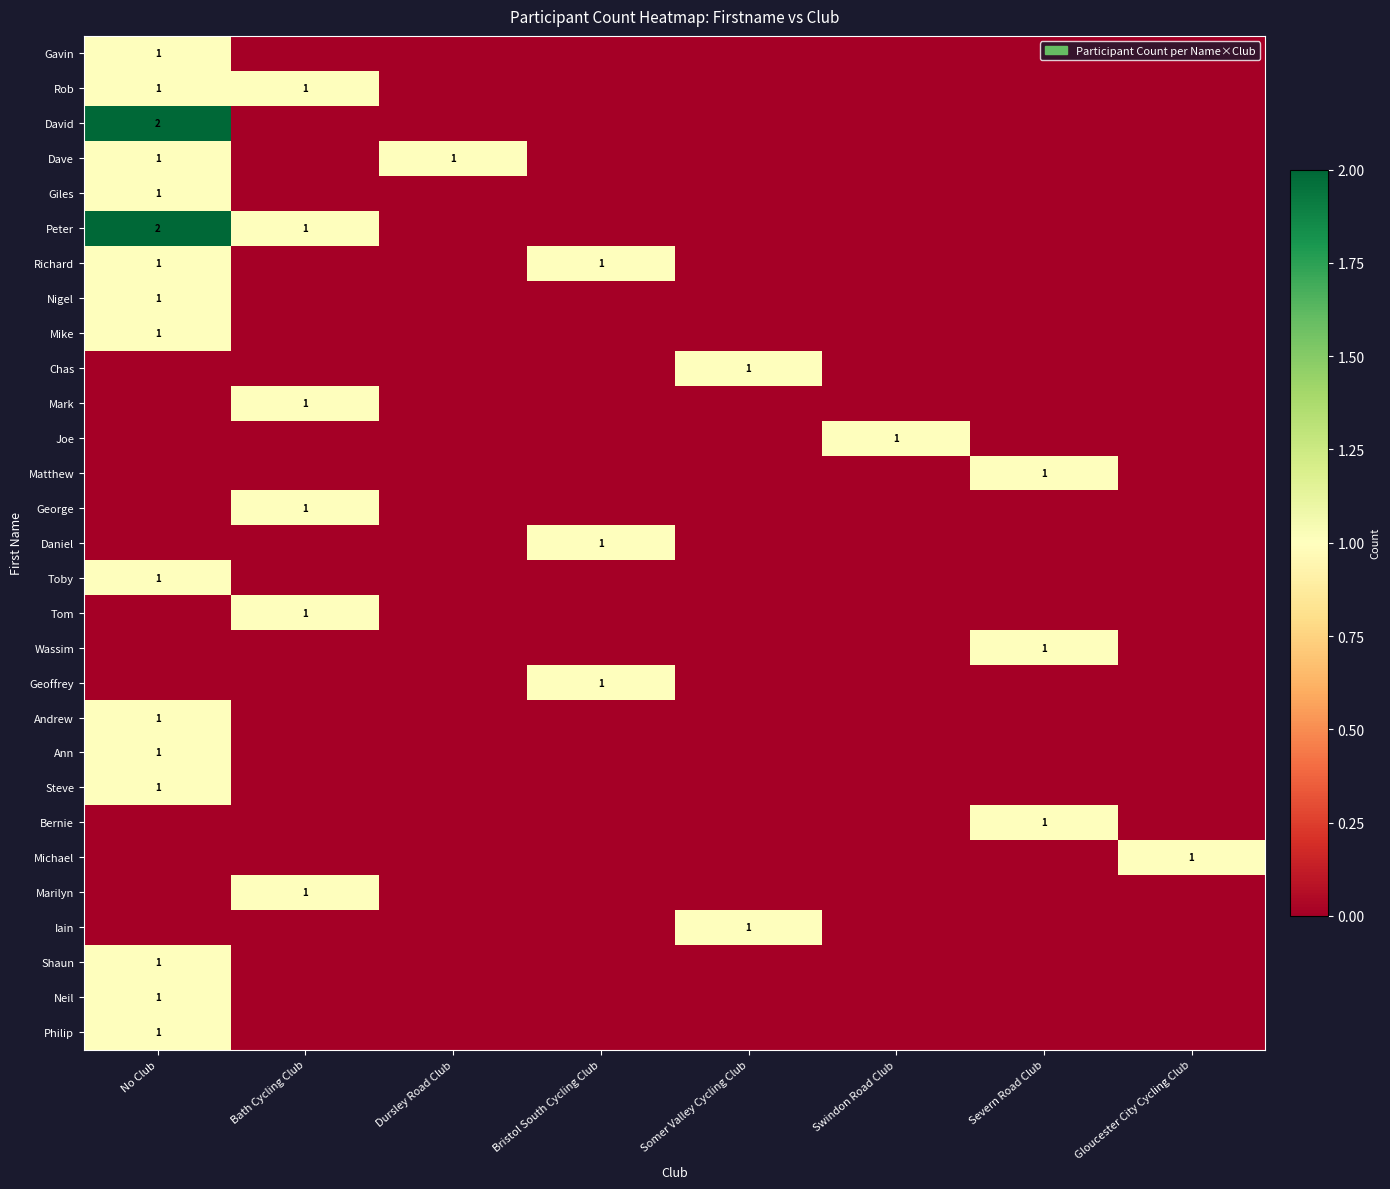

What is the sum of all Mark values?

1